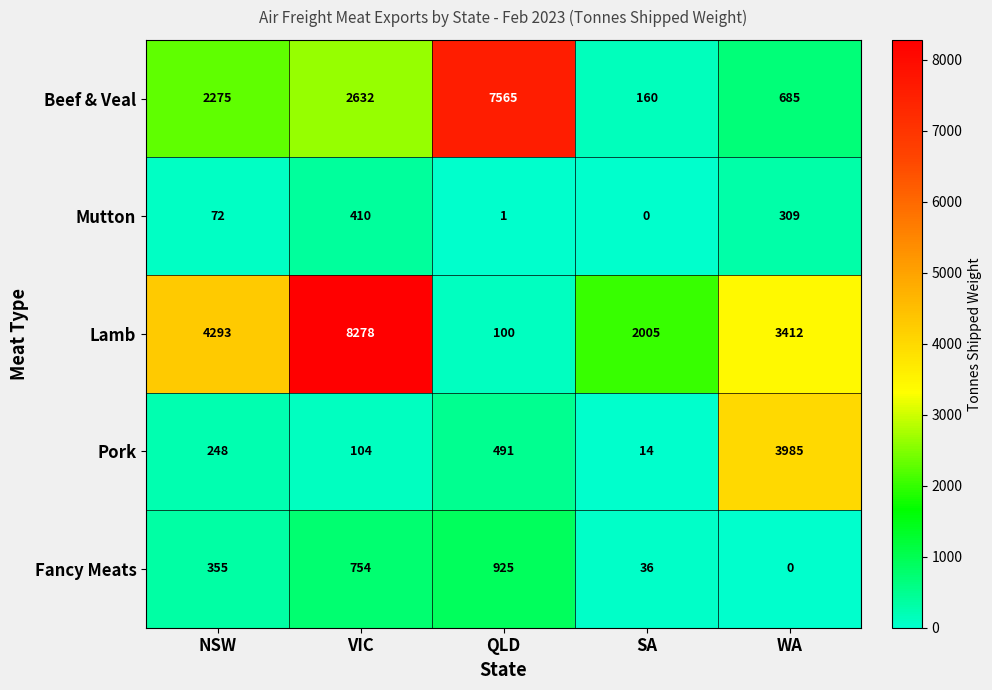

Reading right to left, list all the values displayed in this chart.

Beef & Veal: WA=685	SA=160	QLD=7565	VIC=2632	NSW=2275
Mutton: WA=309	SA=0	QLD=1	VIC=410	NSW=72
Lamb: WA=3412	SA=2005	QLD=100	VIC=8278	NSW=4293
Pork: WA=3985	SA=14	QLD=491	VIC=104	NSW=248
Fancy Meats: WA=0	SA=36	QLD=925	VIC=754	NSW=355